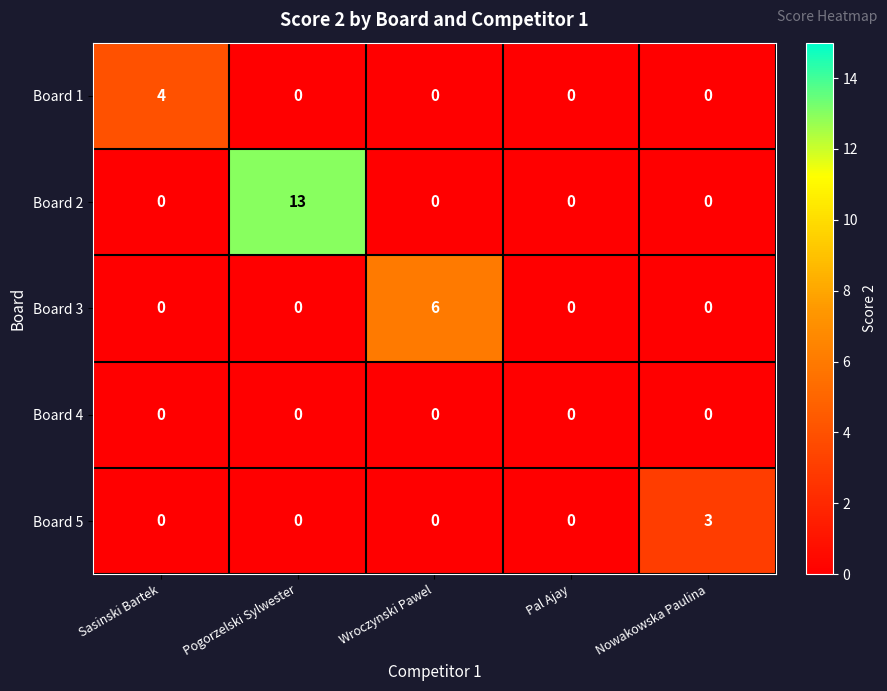

Reading left to right, what are all the values shown in this chart?

Board 1: Sasinski Bartek=4	Pogorzelski Sylwester=0	Wroczynski Pawel=0	Pal Ajay=0	Nowakowska Paulina=0
Board 2: Sasinski Bartek=0	Pogorzelski Sylwester=13	Wroczynski Pawel=0	Pal Ajay=0	Nowakowska Paulina=0
Board 3: Sasinski Bartek=0	Pogorzelski Sylwester=0	Wroczynski Pawel=6	Pal Ajay=0	Nowakowska Paulina=0
Board 4: Sasinski Bartek=0	Pogorzelski Sylwester=0	Wroczynski Pawel=0	Pal Ajay=0	Nowakowska Paulina=0
Board 5: Sasinski Bartek=0	Pogorzelski Sylwester=0	Wroczynski Pawel=0	Pal Ajay=0	Nowakowska Paulina=3